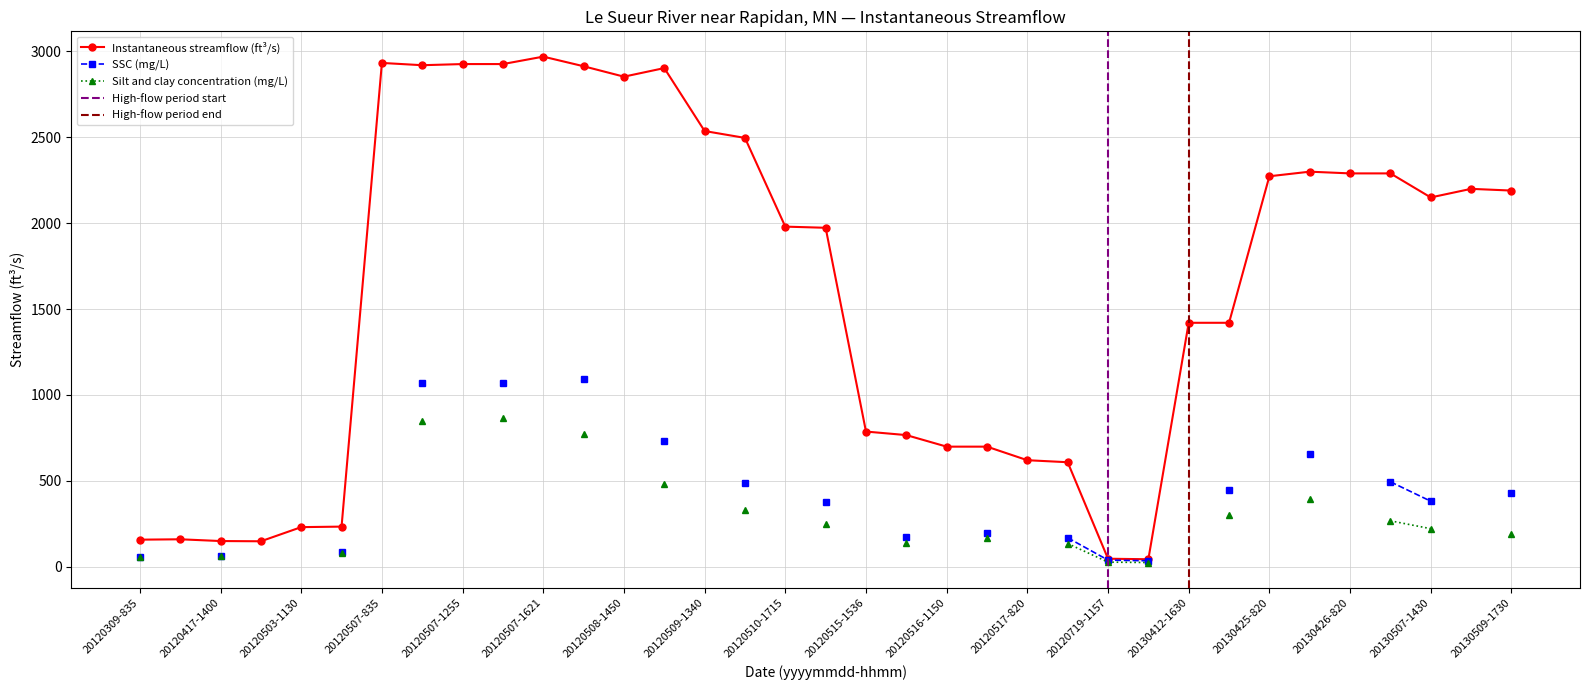

What is the value of the 16th point from the left?

2496.7